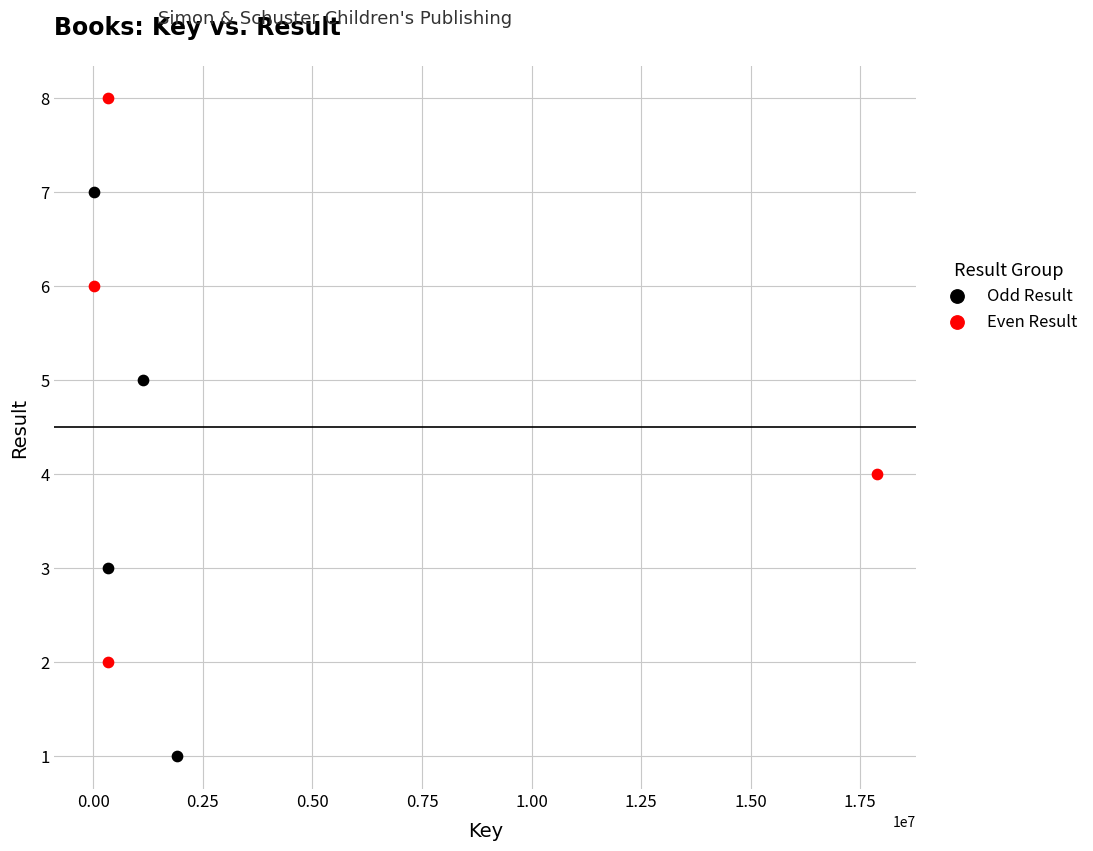

Which series reaches the maximum Y coordinate?

Even Result